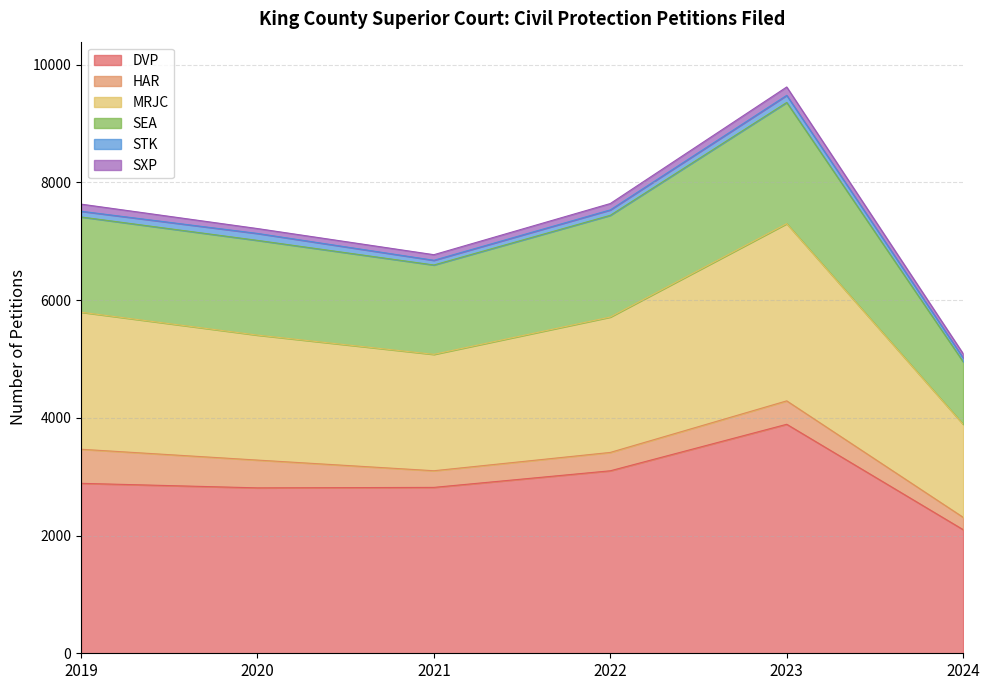

At which category is the sum across all series the highest?

2023